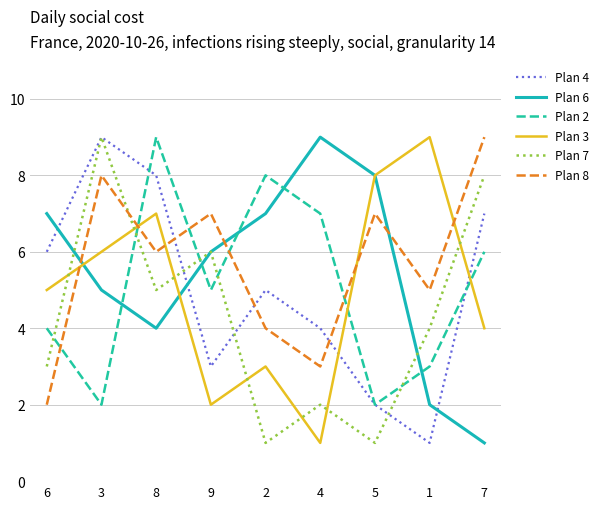

True or false: Plan 4 has a value of 8 at 8.

True